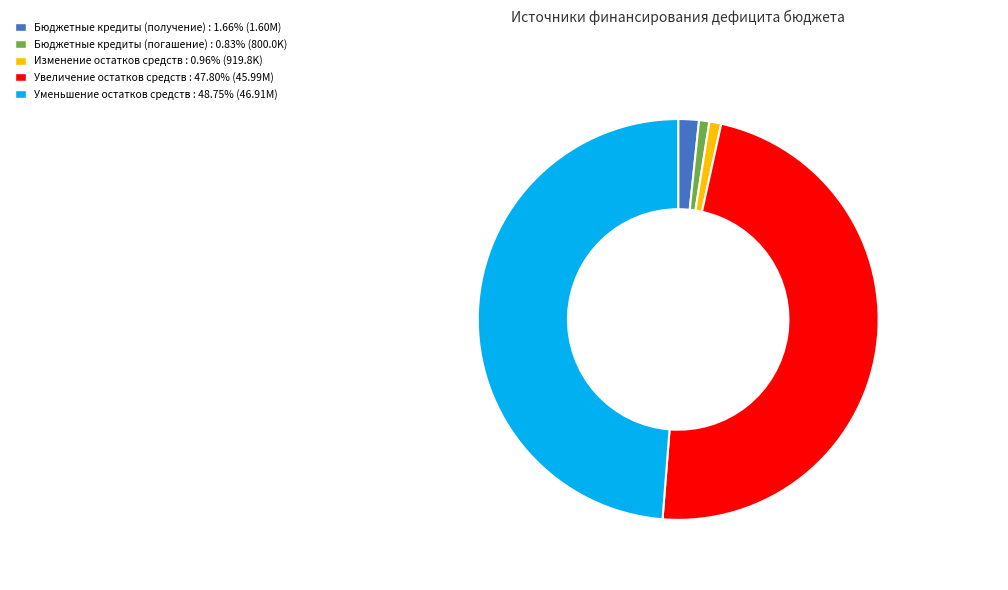

Between Бюджетные кредиты (получение) and Бюджетные кредиты (погашение), which is larger?

Бюджетные кредиты (получение)